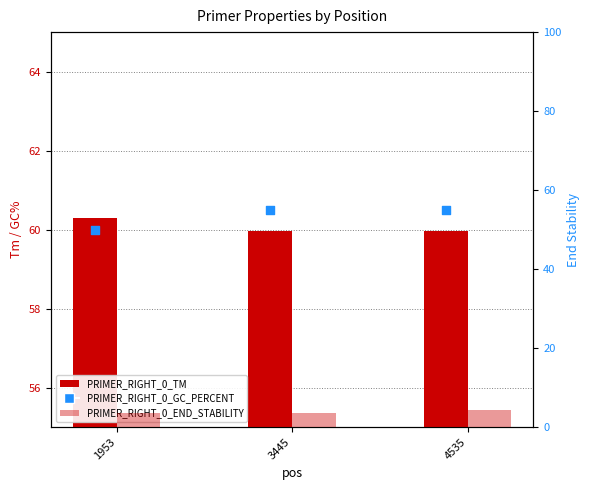

At which category is the sum across all series the highest?

4535